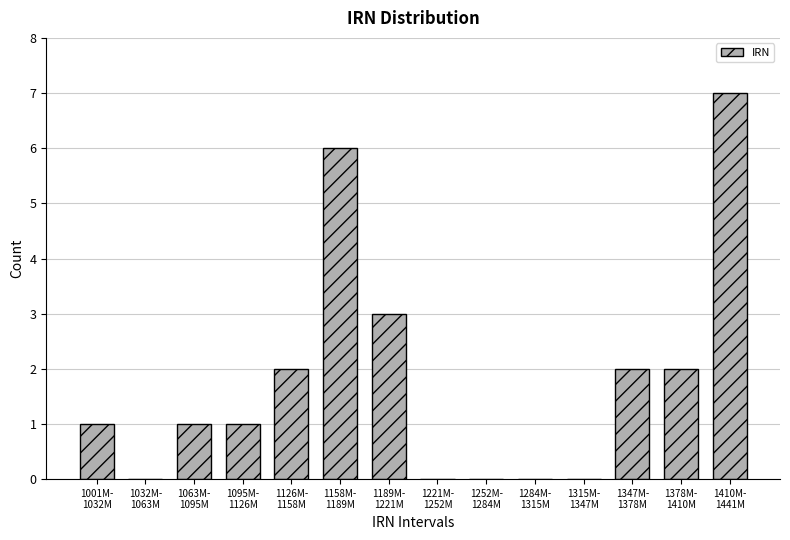

What is the greatest value displayed?

7